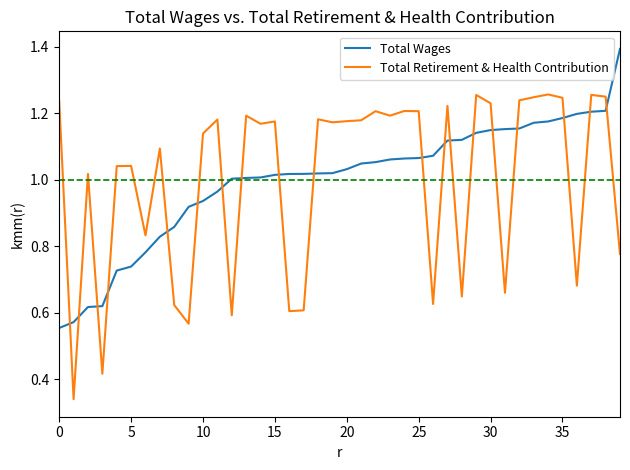

How many series are shown in this chart?

2